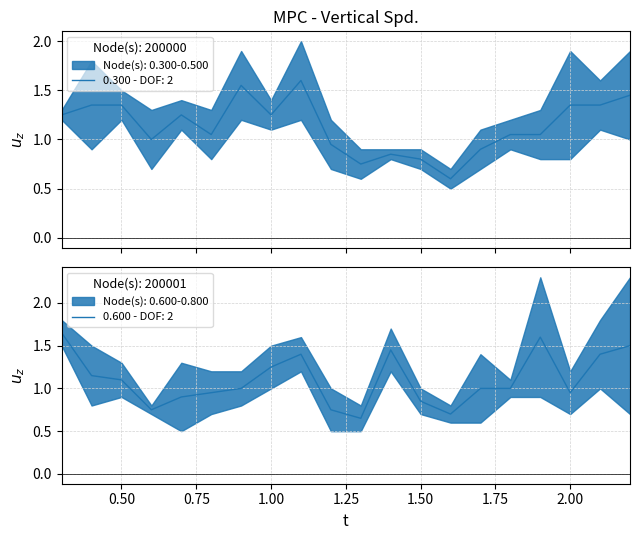

What is the maximum value for 0.300 - DOF: 2?

1.6